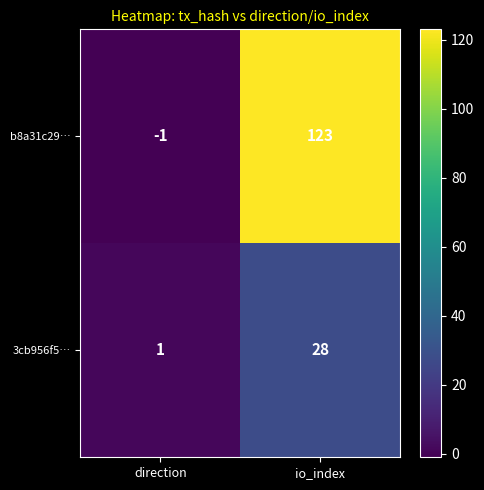

List the labels in order of 3cb956f5… value, largest first.

io_index, direction